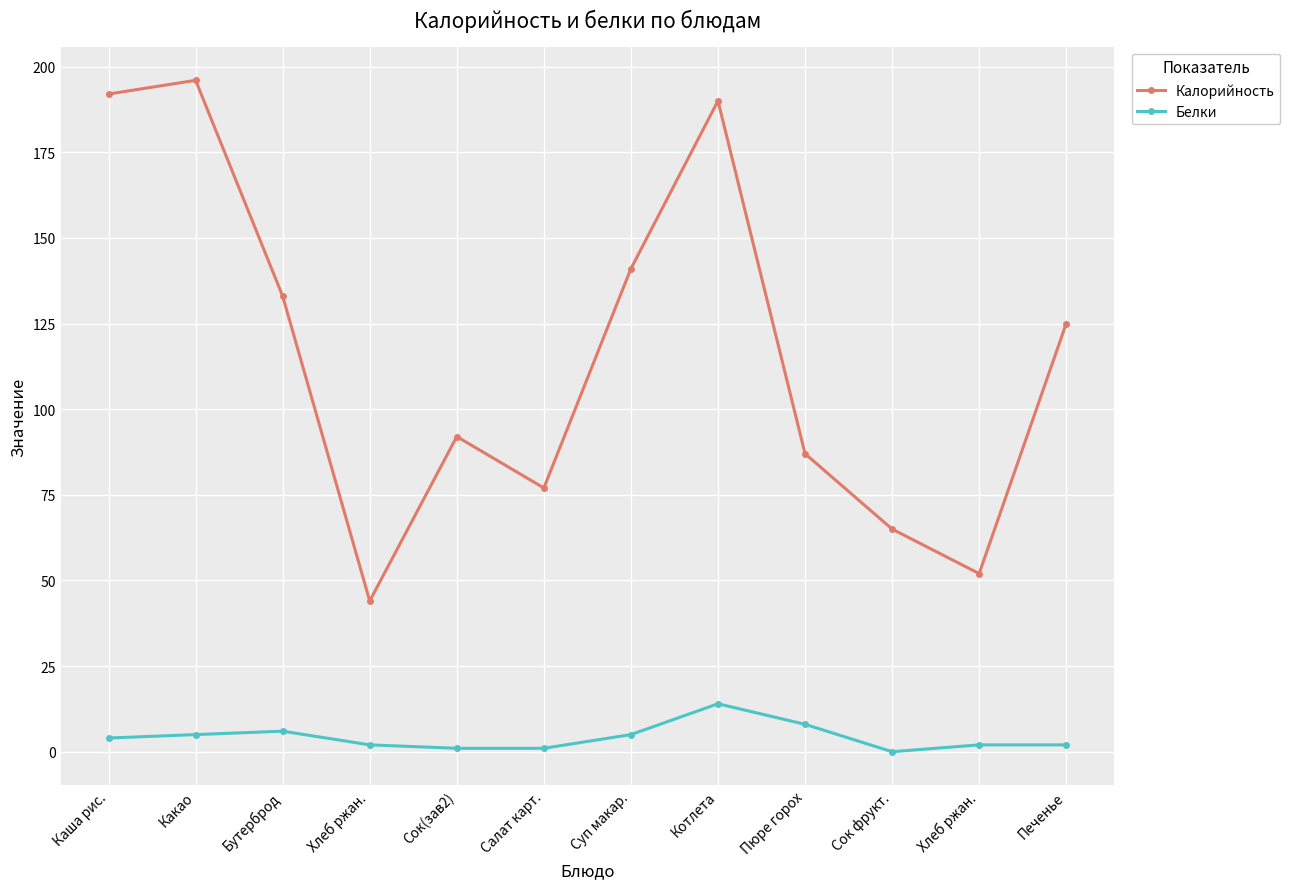

What is the approximate value of Белки at Хлеб ржан.?

2